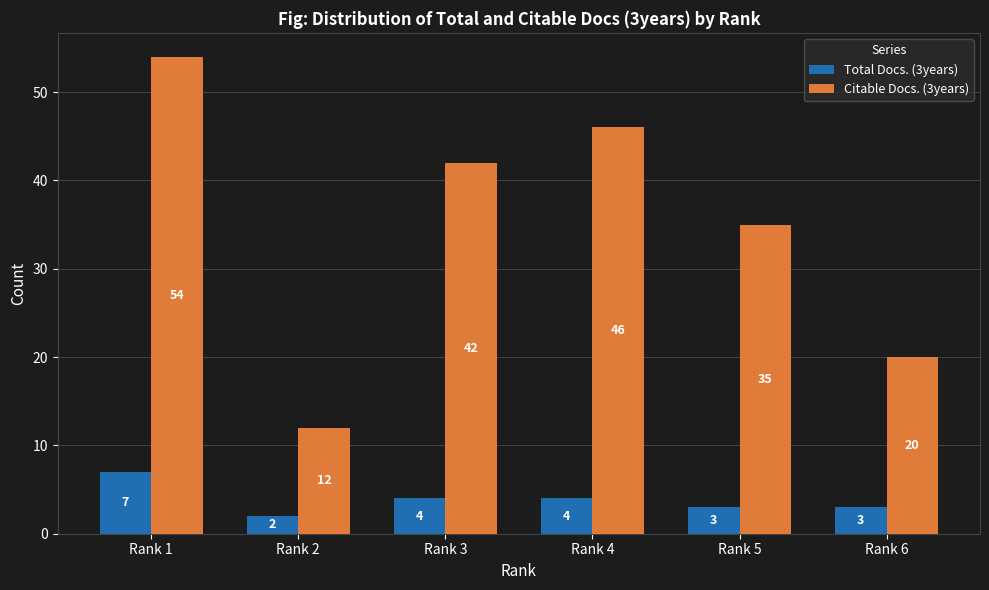

What is the sum of the Total Docs. (3years) values at Rank 4 and Rank 3?

8